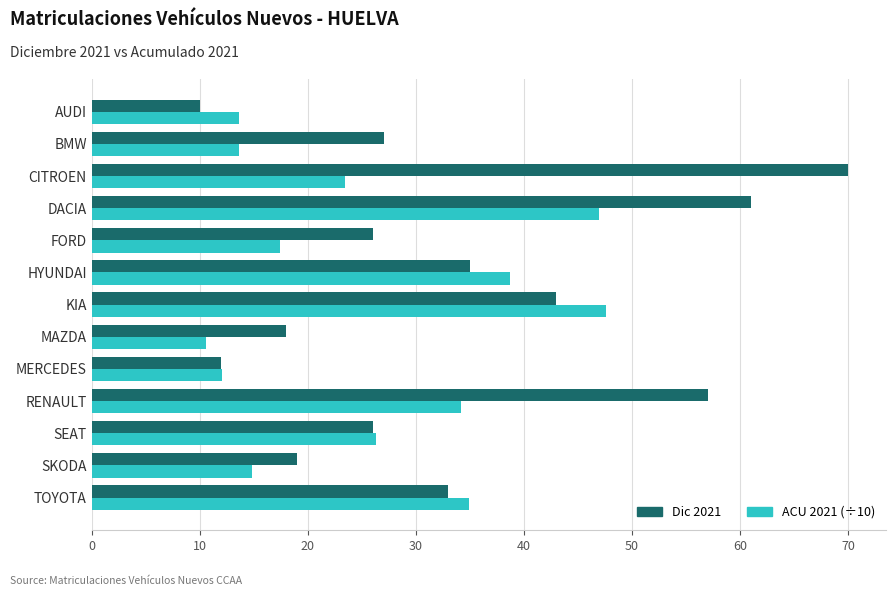

Is it true that Dic 2021 equals 43.0 at KIA?

True